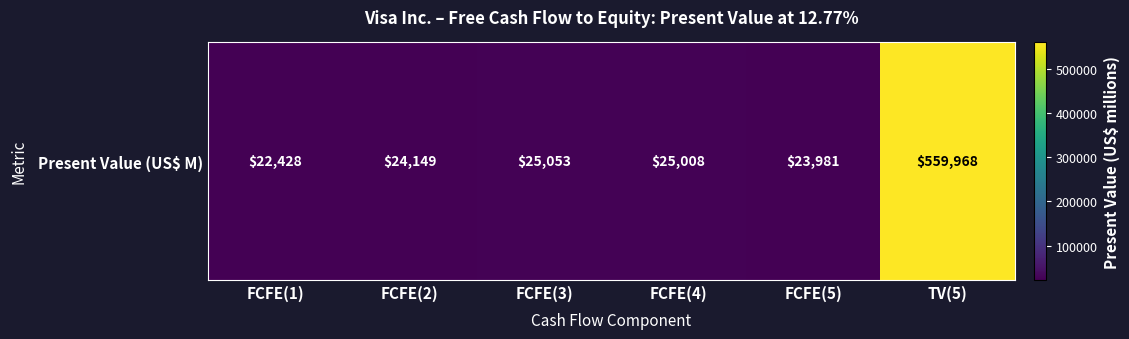

Between TV(5) and FCFE(3), which is larger?

TV(5)